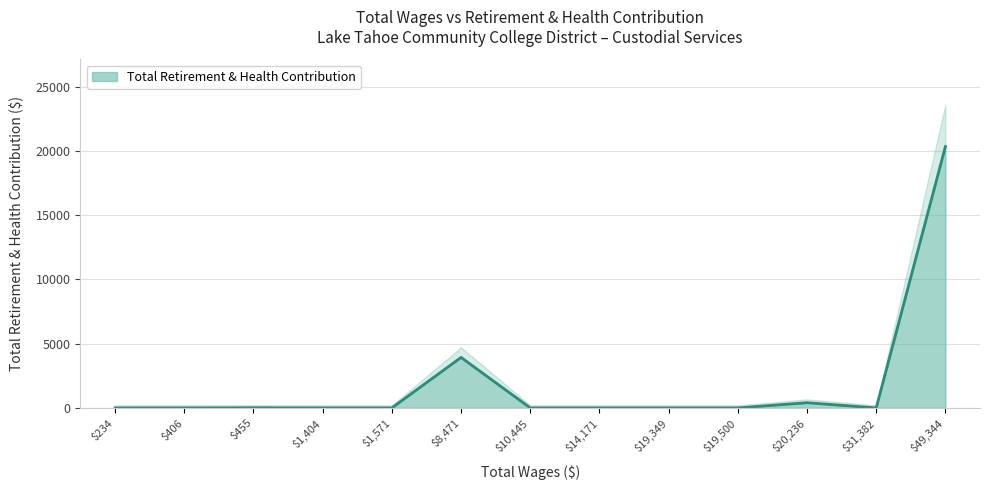

True or false: the data shows 20346 at Groundskeeper/Custodian (49344).

True